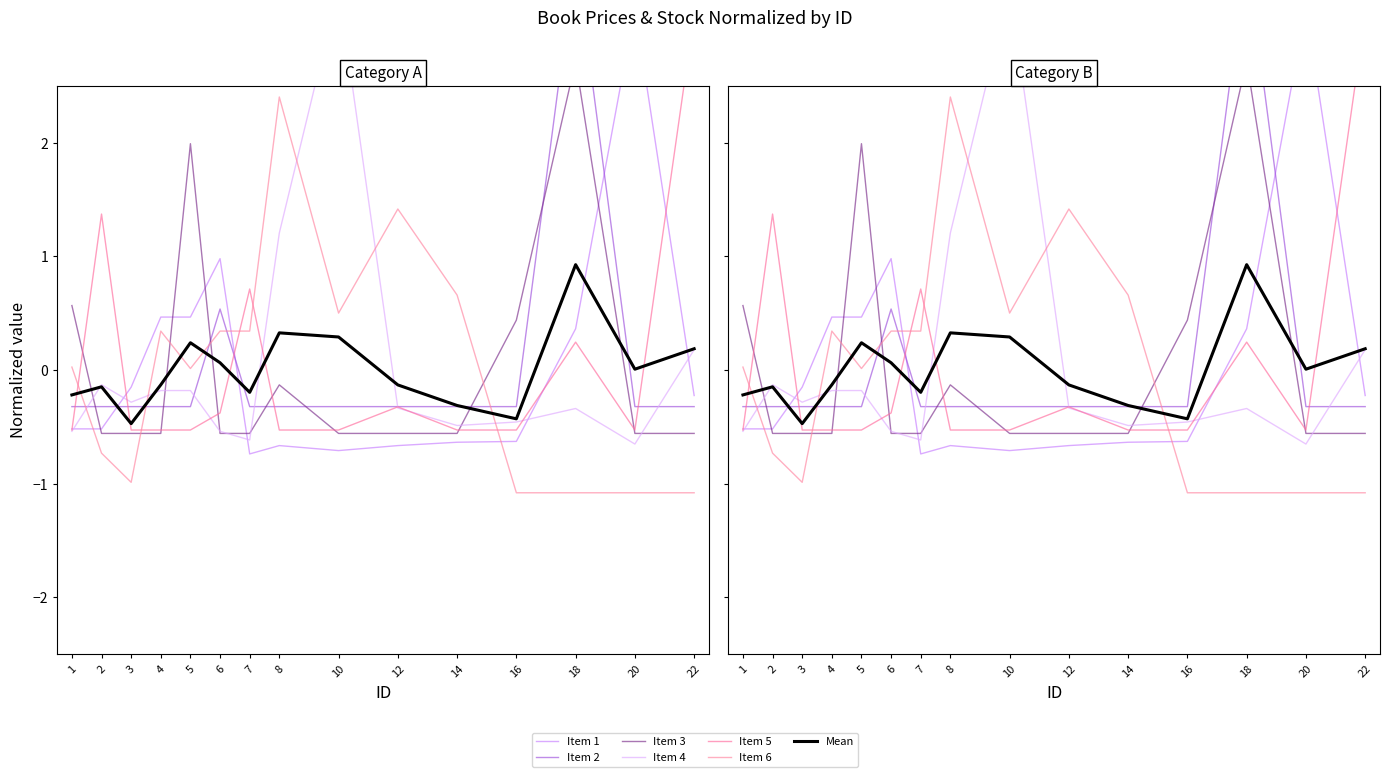

How many times do Item 1 and Item 2 cross each other?

3